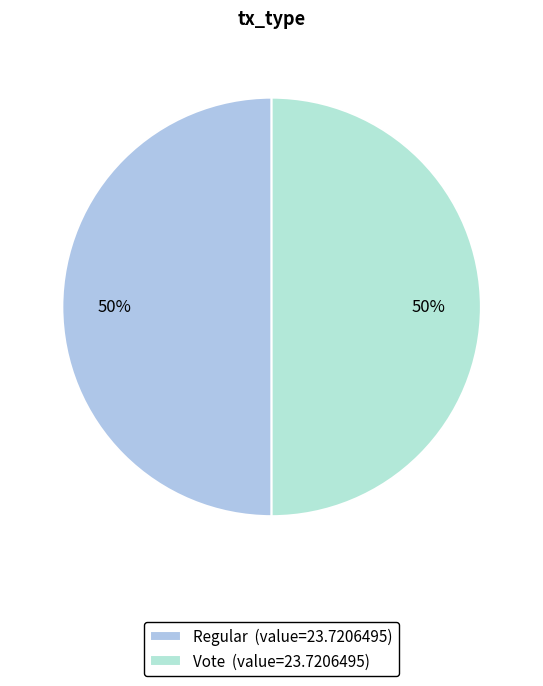

What is the largest slice in the pie chart?

Vote (io_index=2)